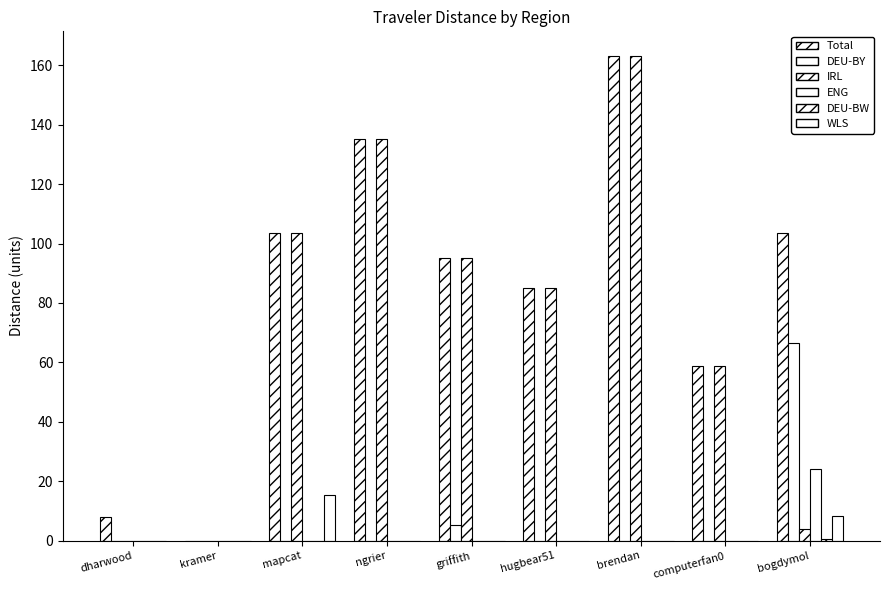

Does the chart contain stacked bars?

No